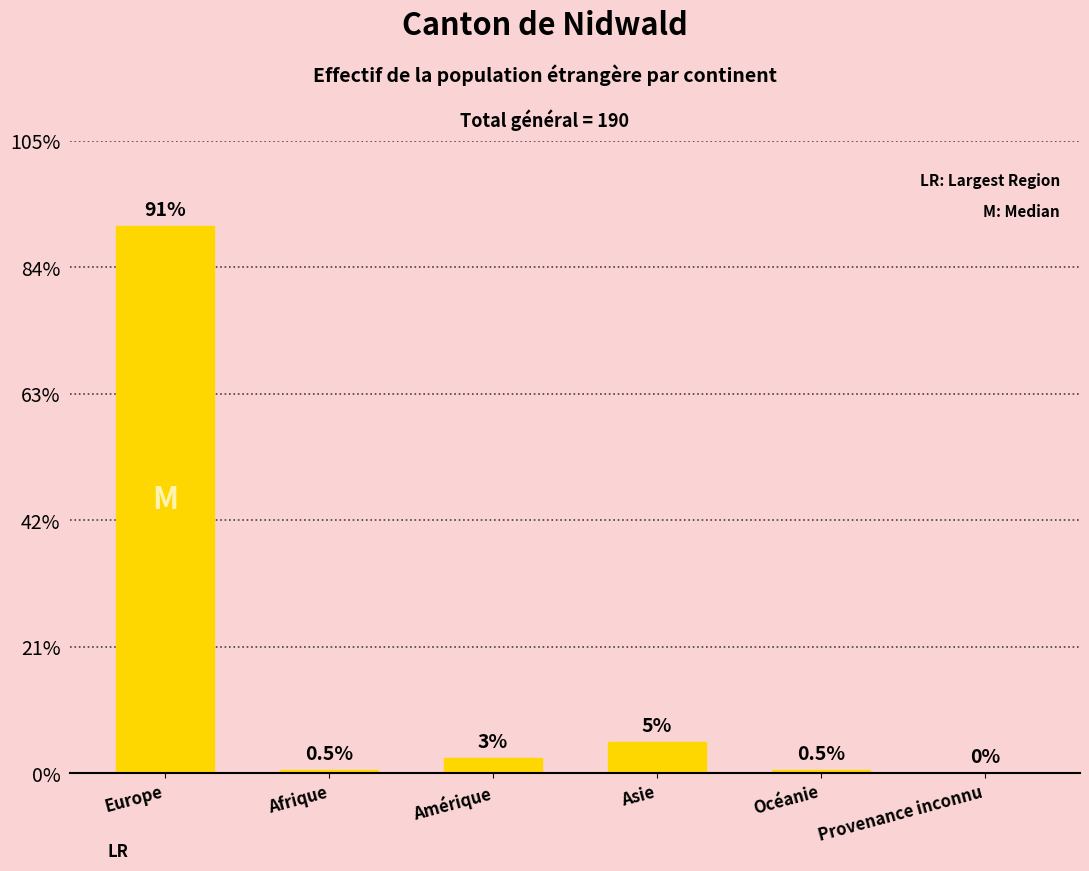

How many distinct data groups are displayed?

1